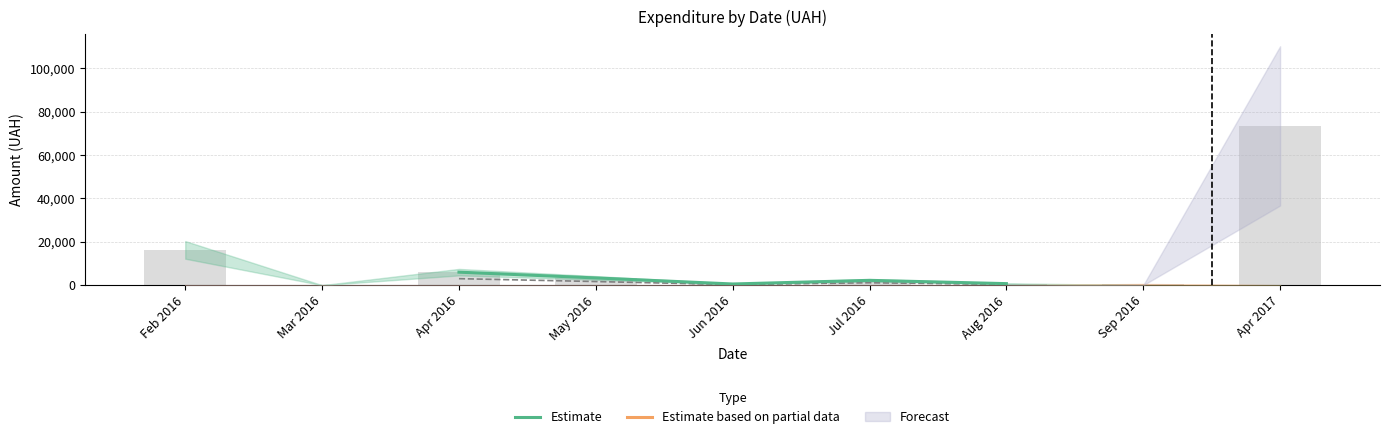

The Estimate based on partial data series shows nan at Aug 2016. True or false?

False